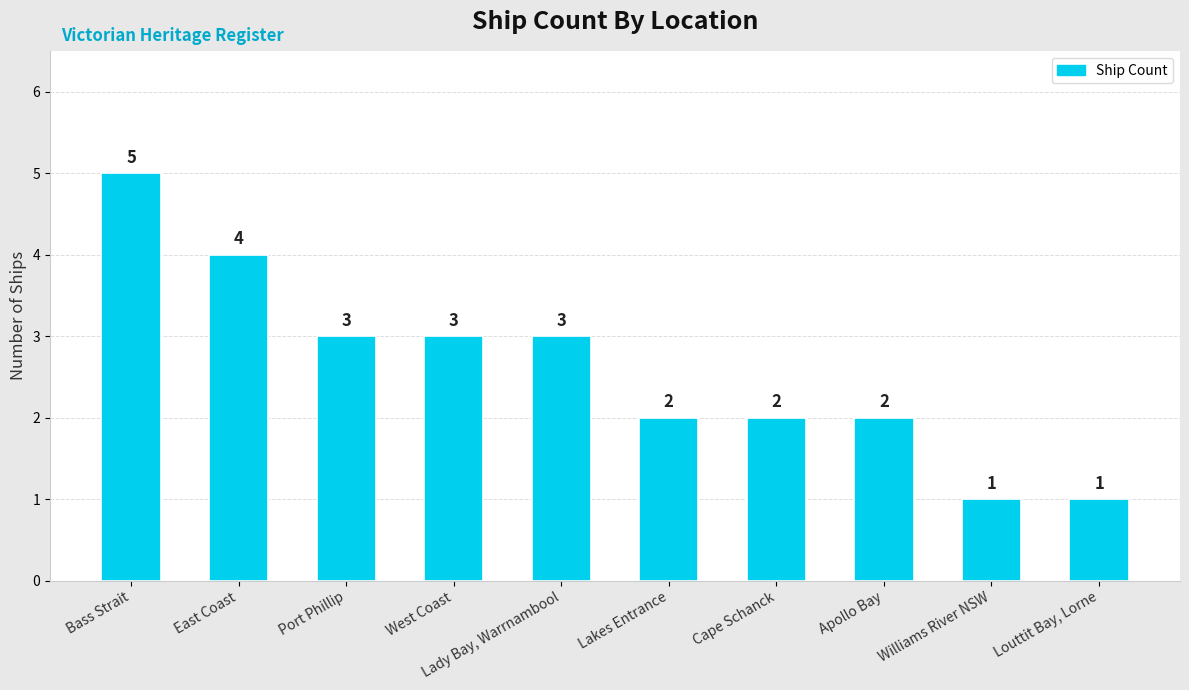

What is the label of the 5th bar from the right?

Lakes Entrance